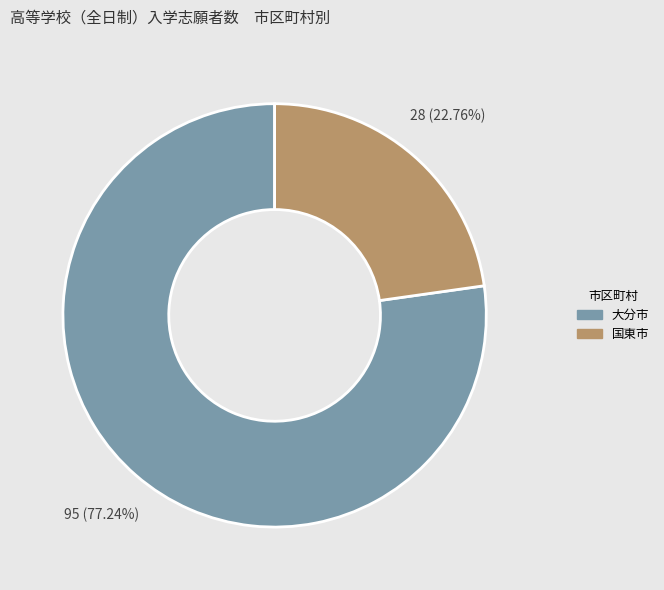

To the nearest percent, what is the average slice percentage?

50%